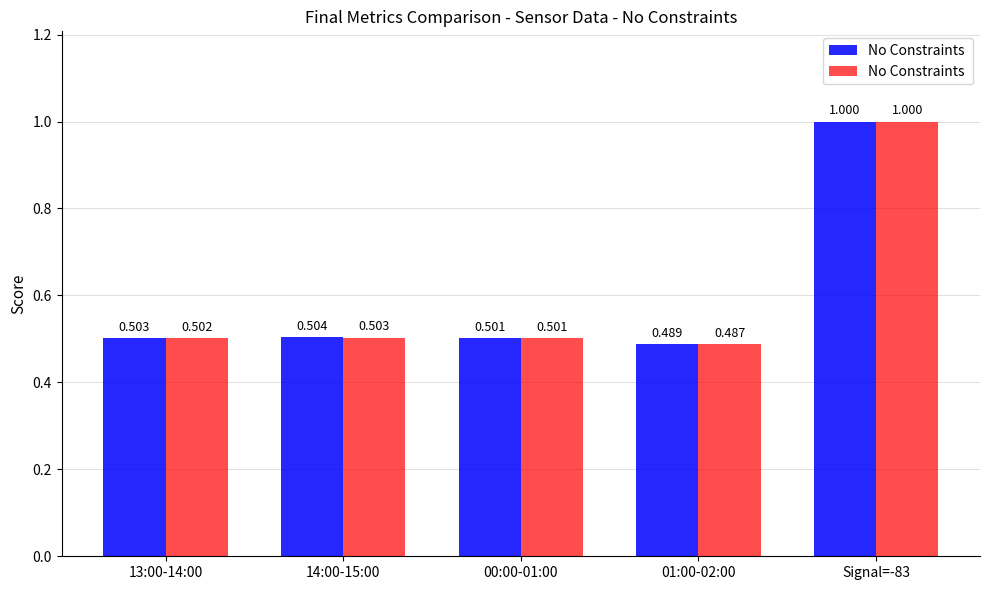

Is it true that No Constraints equals 0.7 at 14:00-15:00?

False